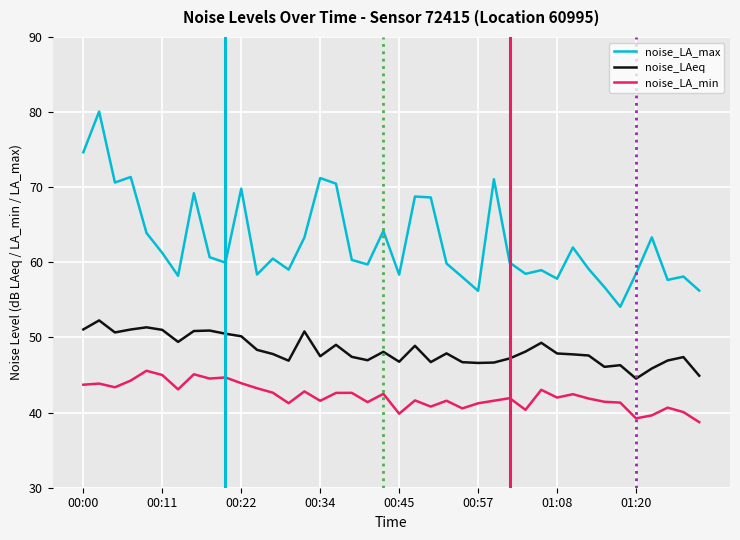

True or false: noise_LAeq and noise_LA_min cross at least once.

False